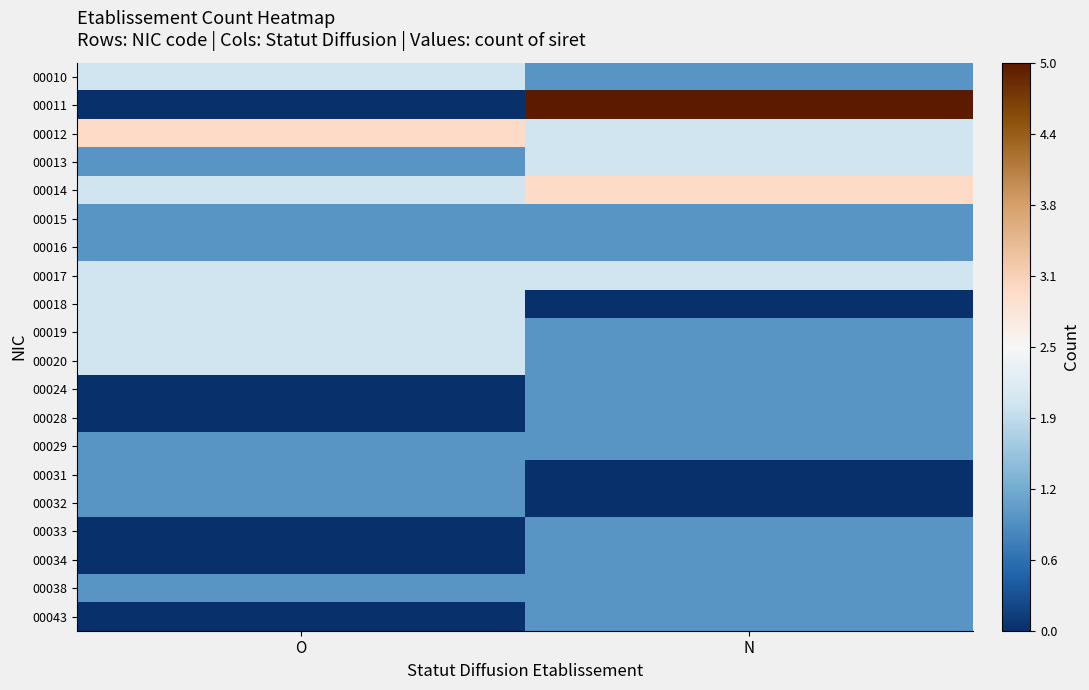

Reading right to left, extract all data points from this chart.

00010: N=1	O=2
00011: N=5	O=0
00012: N=2	O=3
00013: N=2	O=1
00014: N=3	O=2
00015: N=1	O=1
00016: N=1	O=1
00017: N=2	O=2
00018: N=0	O=2
00019: N=1	O=2
00020: N=1	O=2
00024: N=1	O=0
00028: N=1	O=0
00029: N=1	O=1
00031: N=0	O=1
00032: N=0	O=1
00033: N=1	O=0
00034: N=1	O=0
00038: N=1	O=1
00043: N=1	O=0